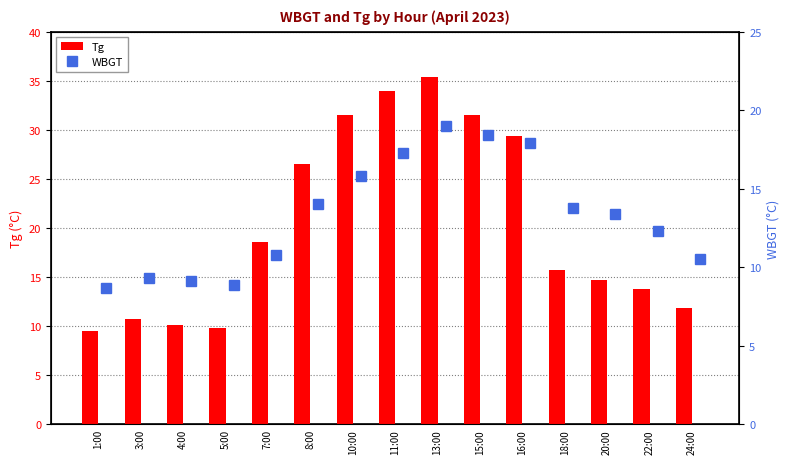

What is the minimum value for Tg?

9.5